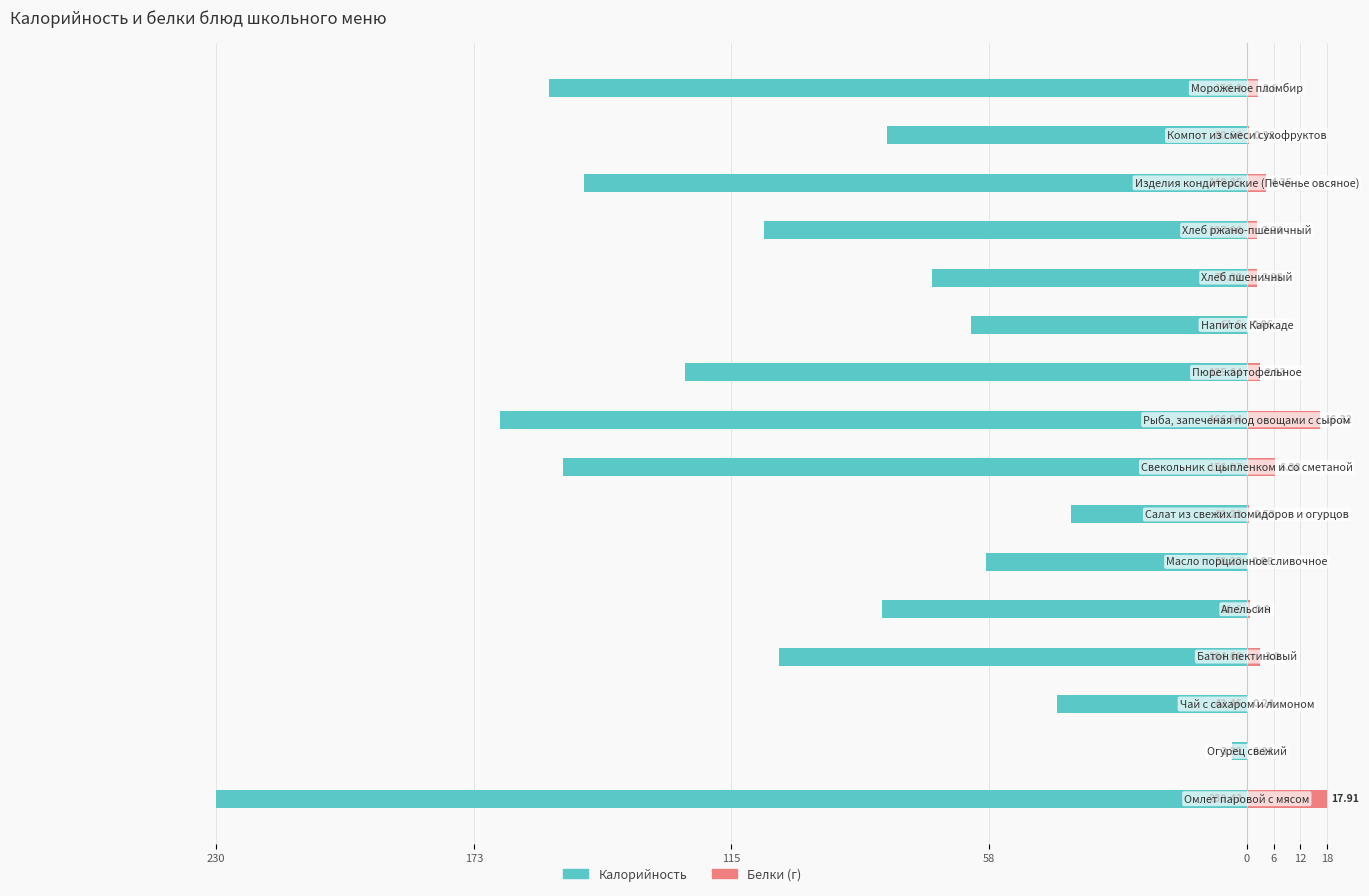

At how many categories does at least one series exceed -57?

16